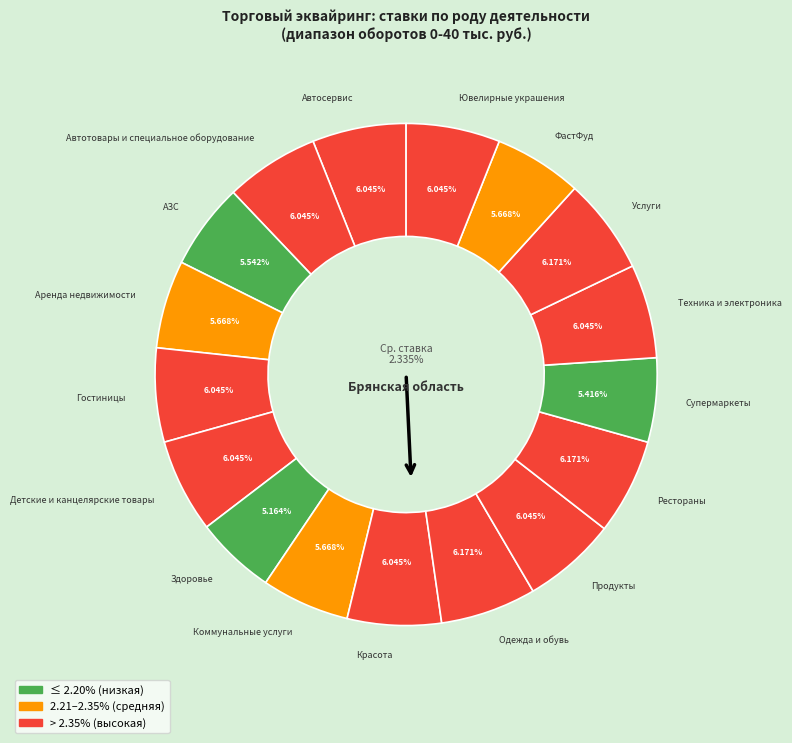

Is it true that Услуги is 6% of the pie?

True